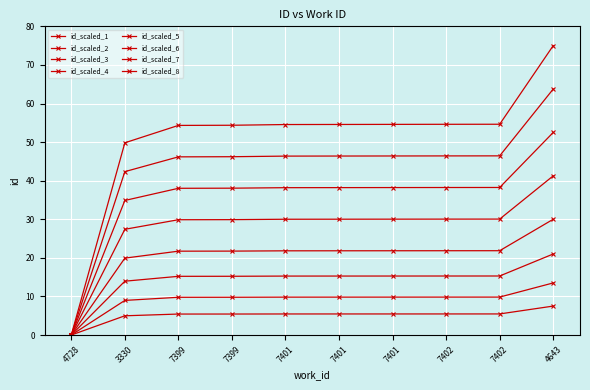

Is this an area chart (filled region under the line)?

No